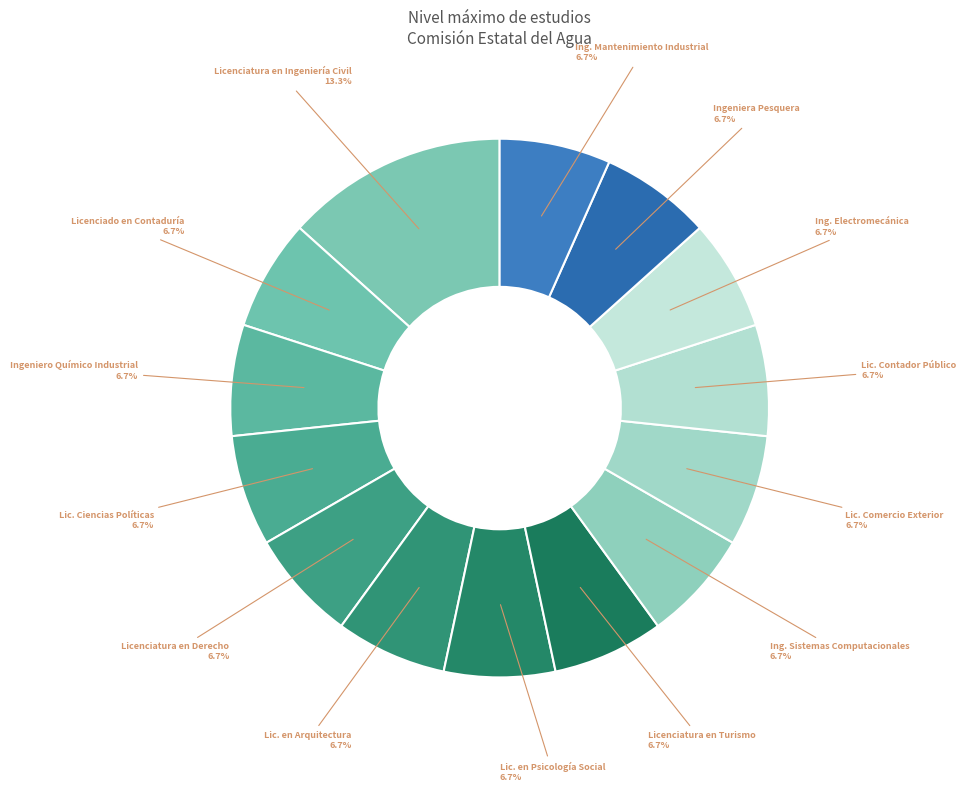

What is the total percentage of Ingeniera Pesquera and Ing. Mantenimiento Industrial?

13.3%